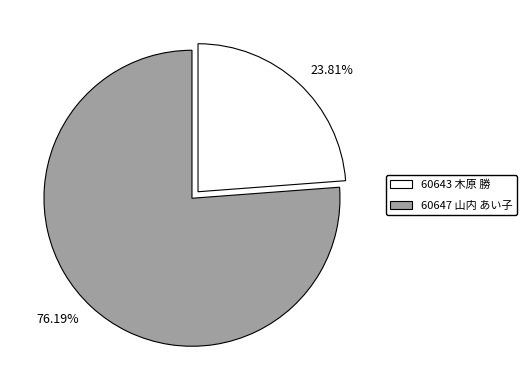

Do 60643 木原 勝 and 60647 山内 あい子 together represent more than half of the pie?

Yes